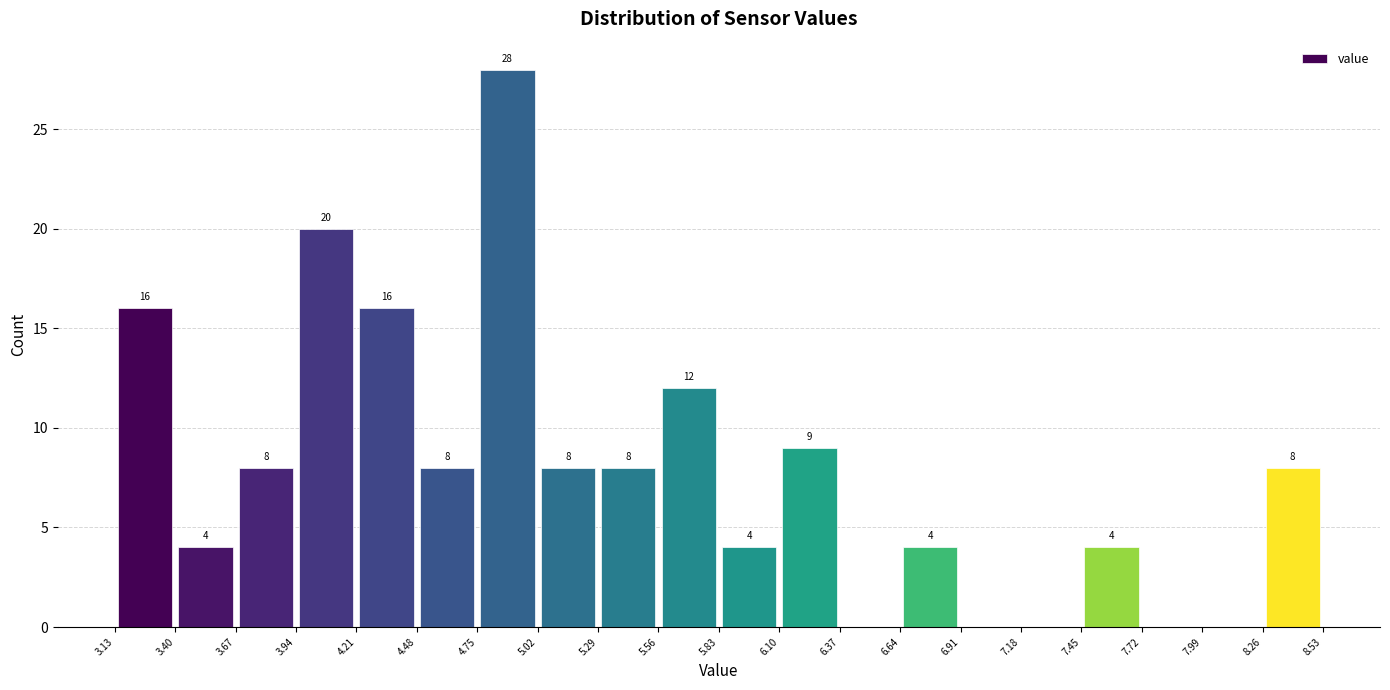

Over which range of the x-axis is the bar tallest?

4.75 to 5.02